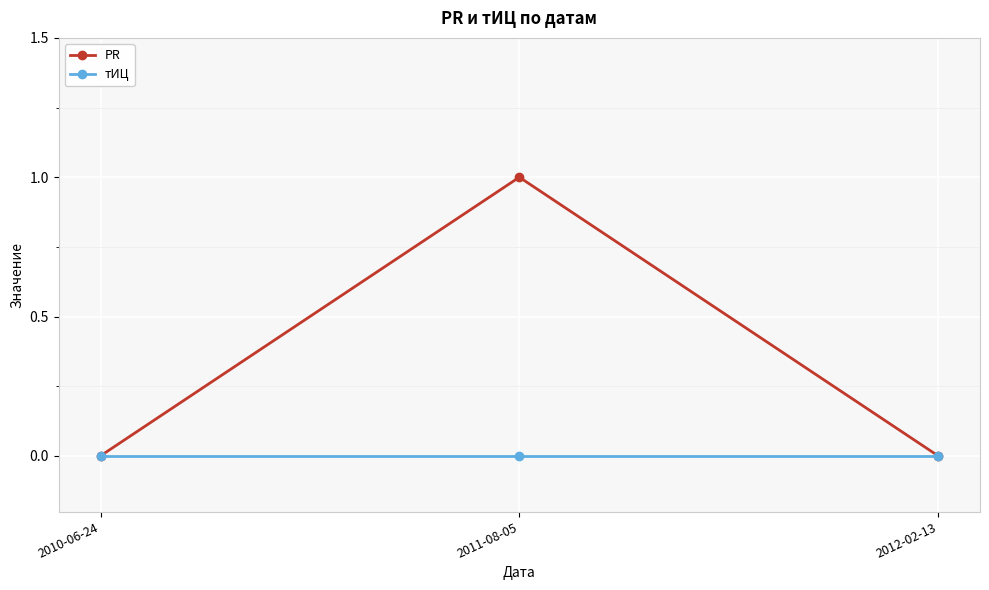

Reading right to left, extract all data points from this chart.

PR: 0	1	0
тИЦ: 0	0	0